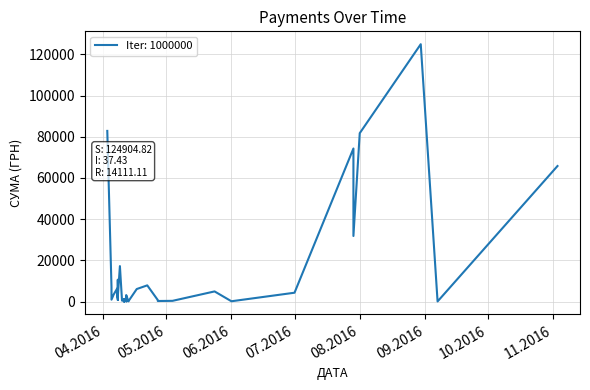

Count the number of values greater than 2493.

20